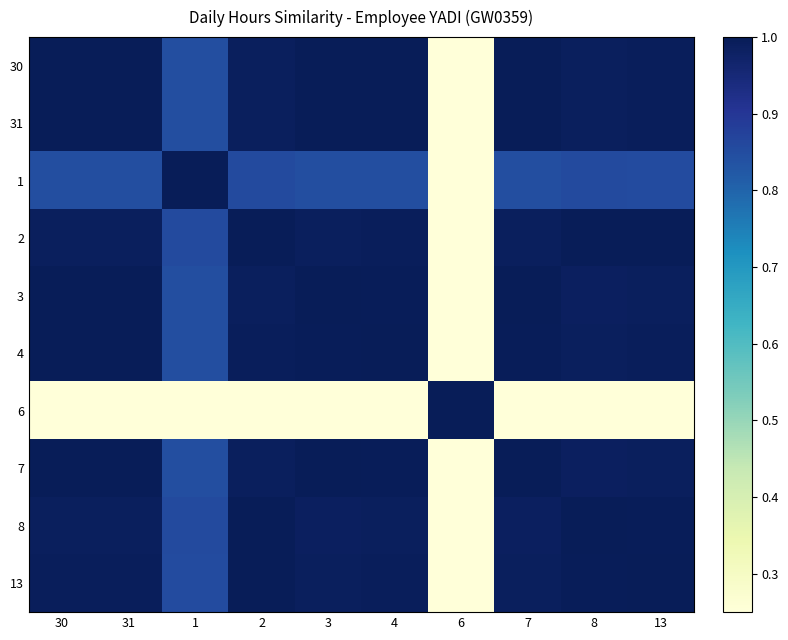

Rank the series at 30 from highest to lowest value.

30, 31, 3, 7, 4, 13, 2, 8, 1, 6